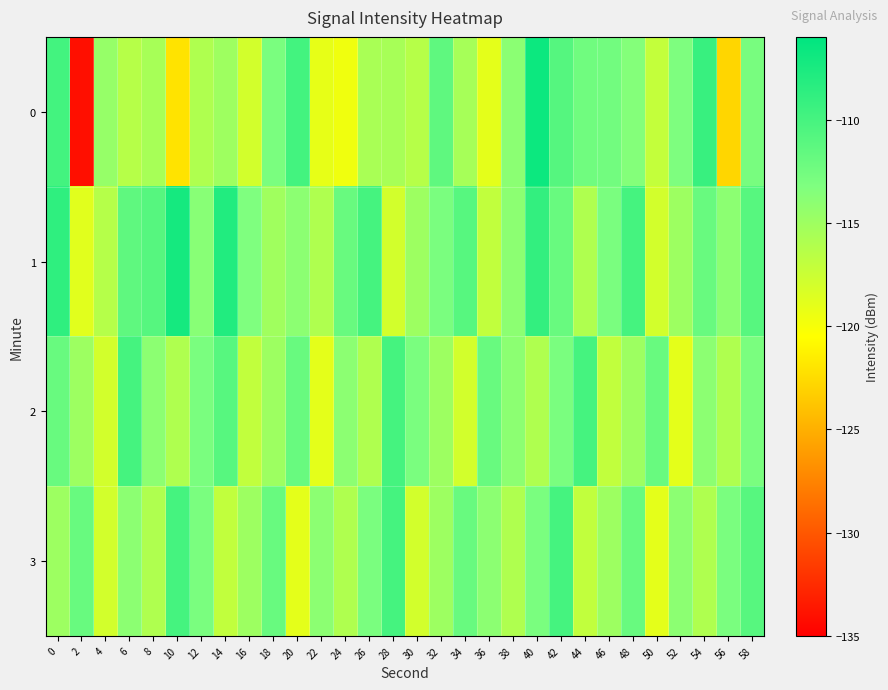

How many distinct data groups are displayed?

4